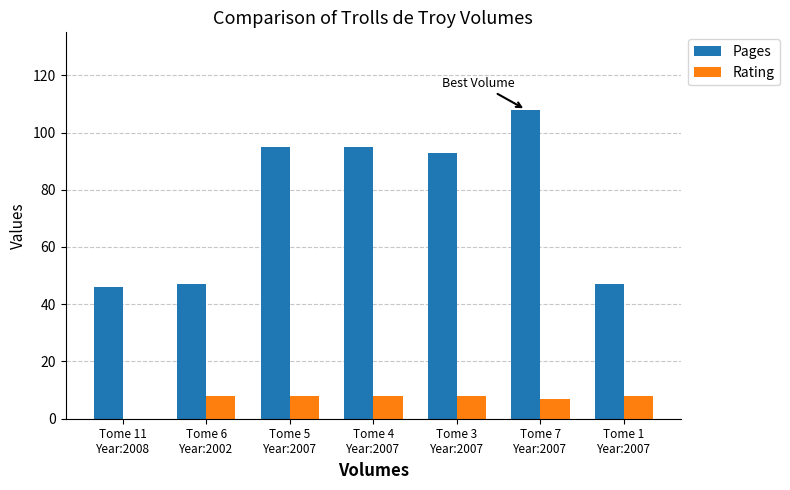

What is the maximum value for Pages?

108